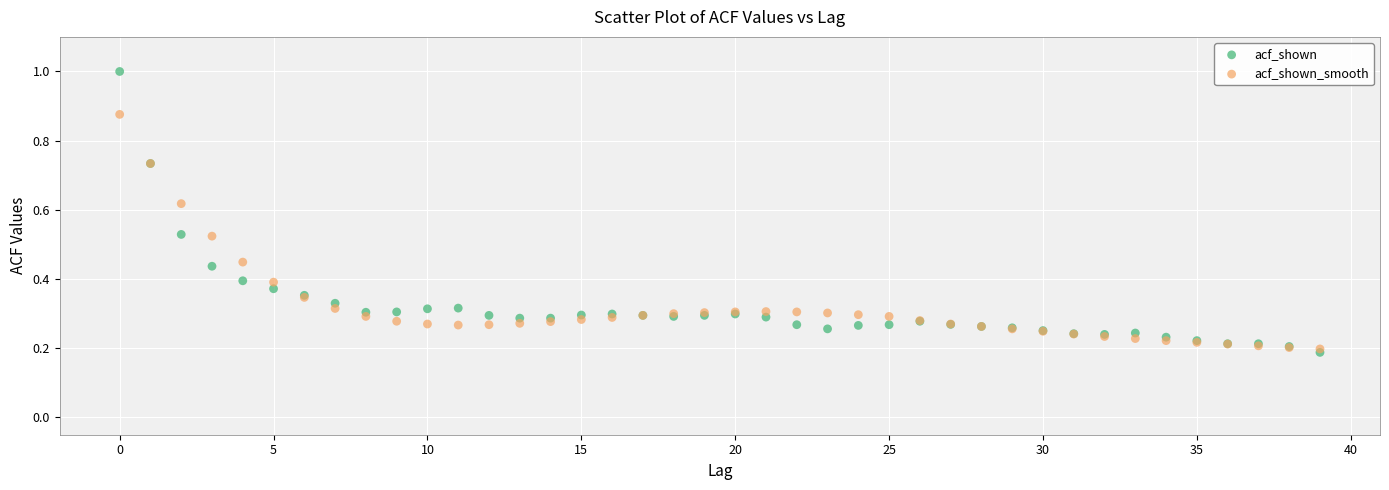

What are all the series names shown in the legend?

acf_shown, acf_shown_smooth